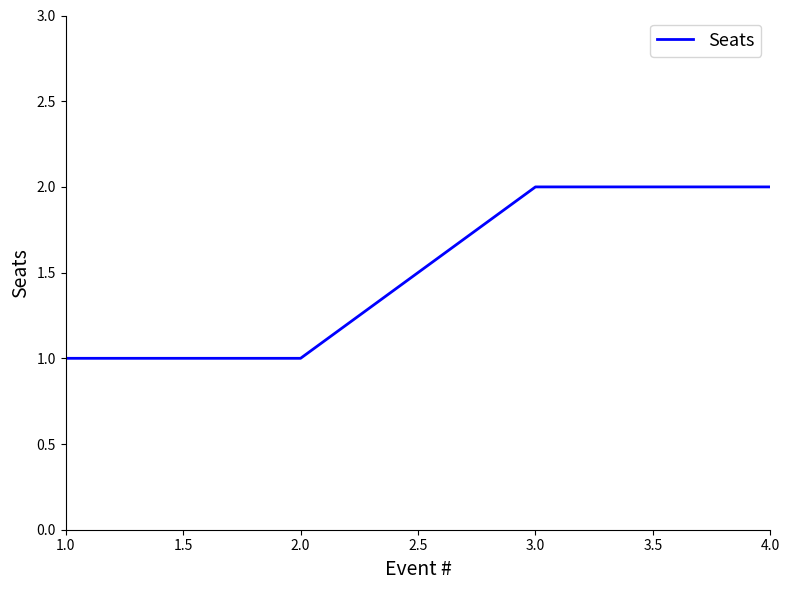

What position from the right is 3.0?

2